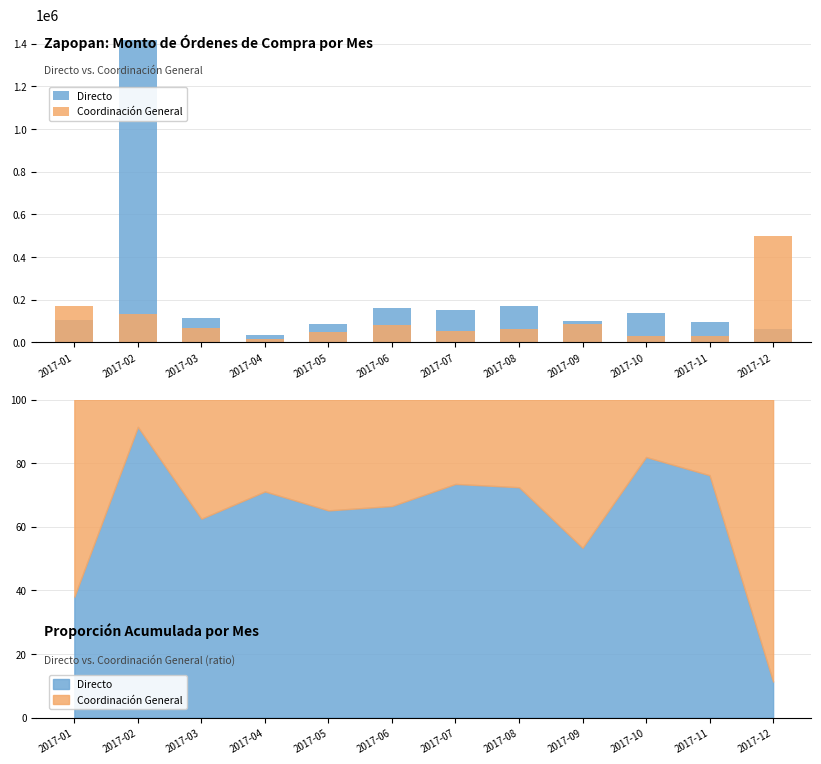

Which series has the largest range (max minus min)?

Directo